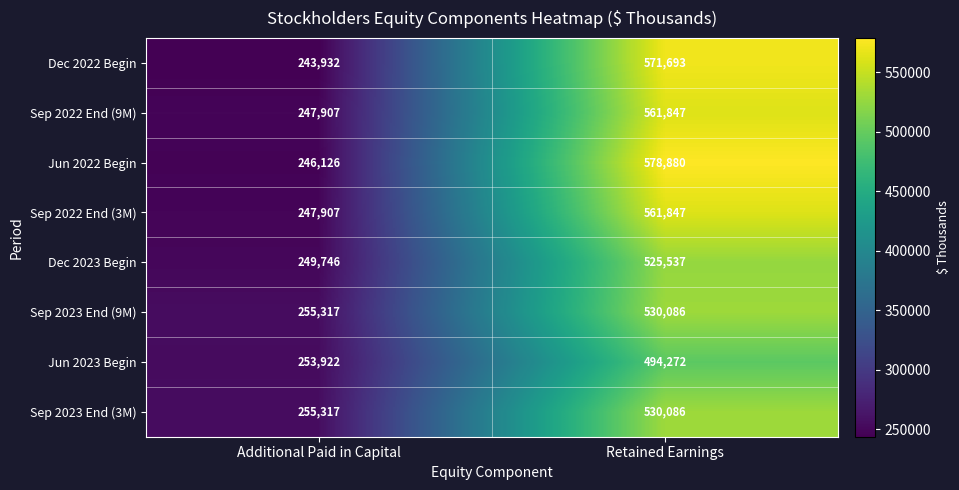

What is the difference between the maximum and minimum values in the Jun 2022 Begin series?

332754